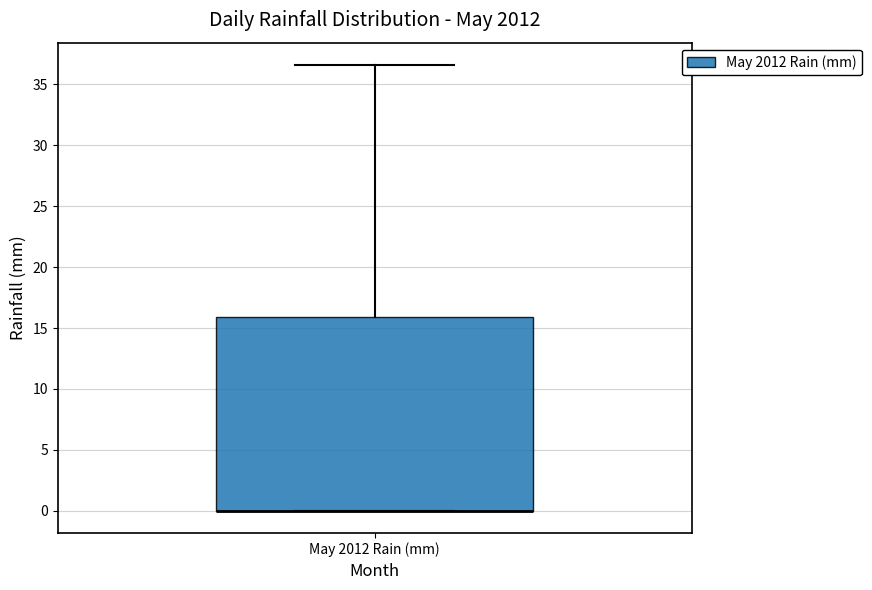

Read this box plot against the y-axis: the position of the median line, the range covered by the box, and the ends of both whiskers. The values are not printed on the chart, so give them approximately, as read against the axis.

median 0.0 (drawn on the box's lower edge), box 0.0 to 16.0, whiskers 0.0 to 36.5